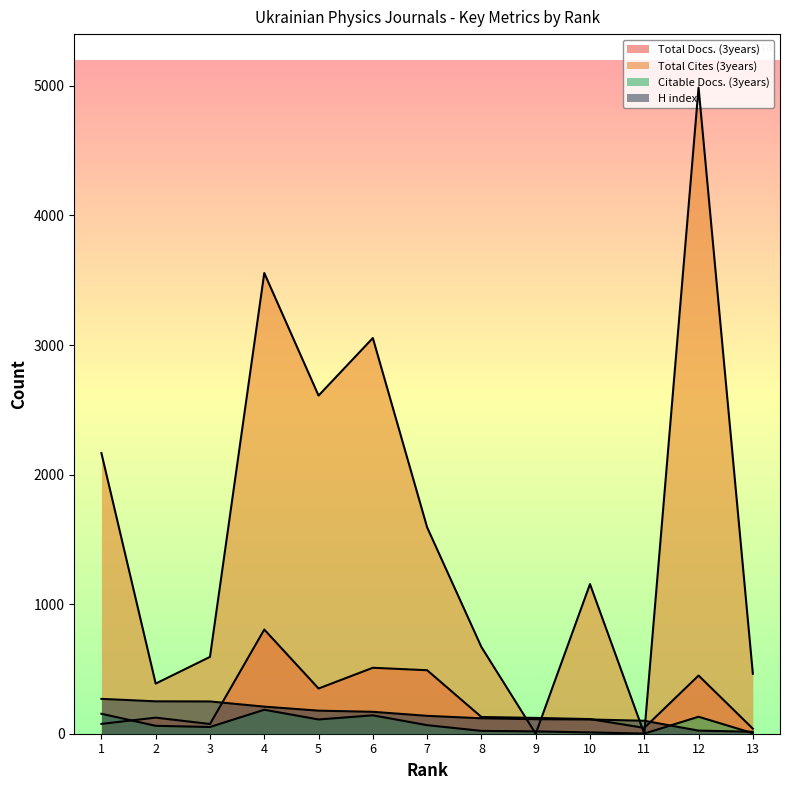

What is the total value across all series at 13?

521